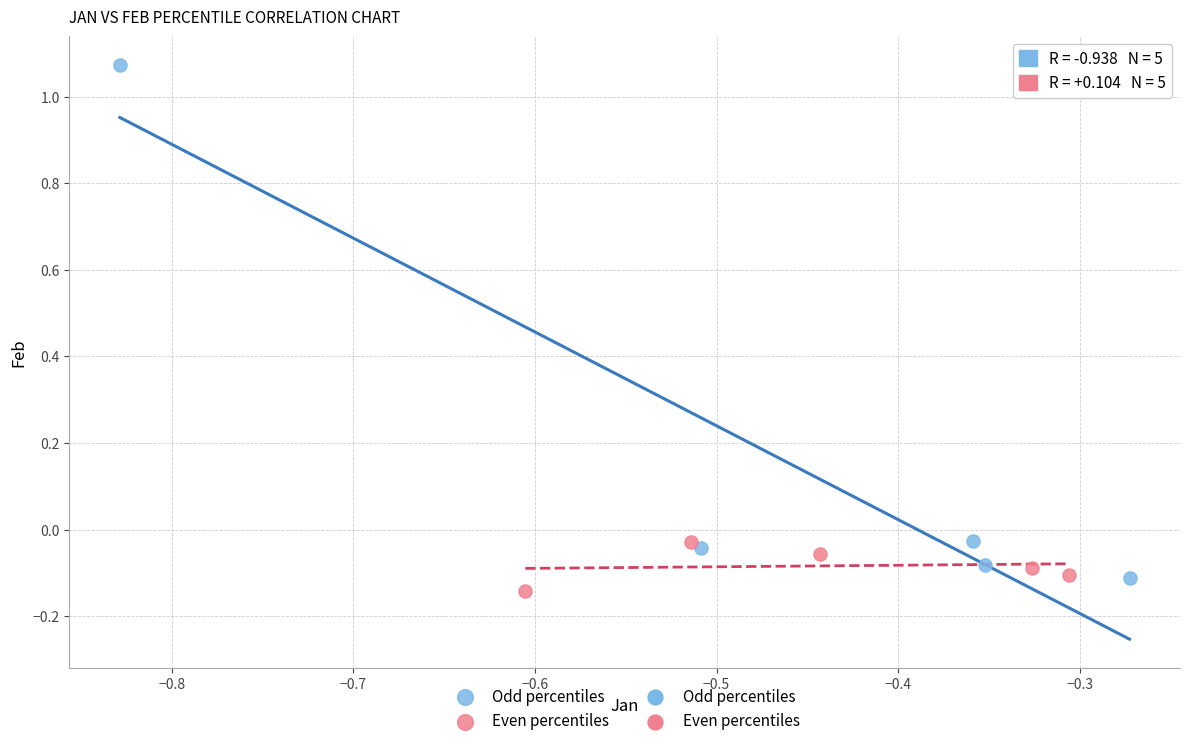

Which series has the largest Y range (max minus min)?

Odd percentiles